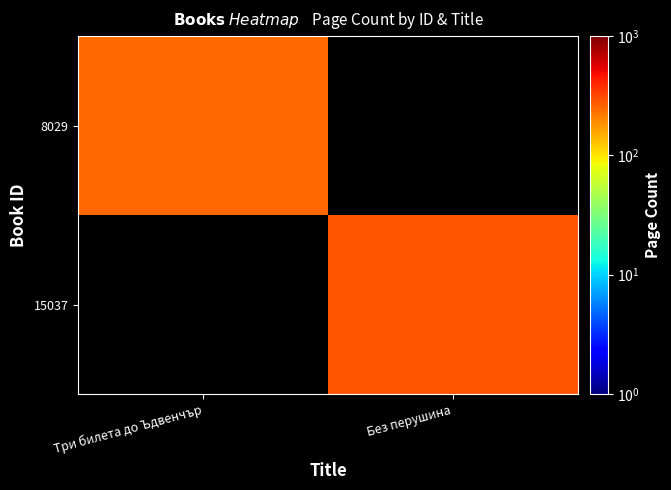

How many distinct data groups are displayed?

2